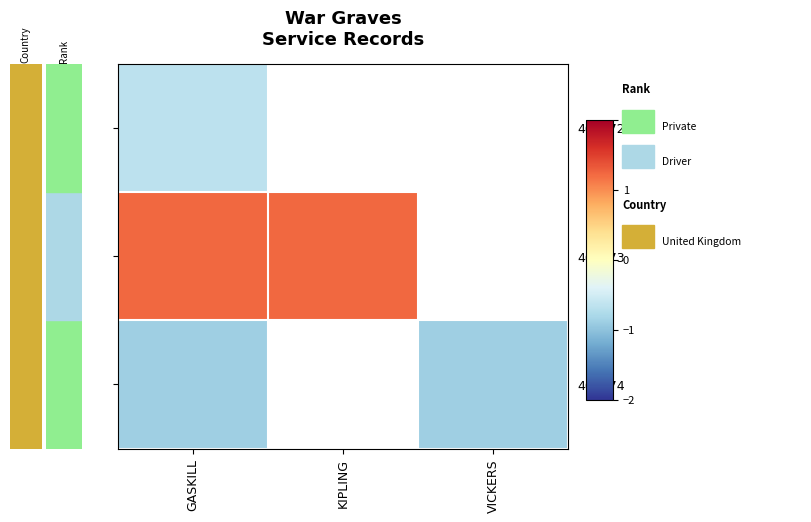

At how many categories does at least one series exceed 0?

2